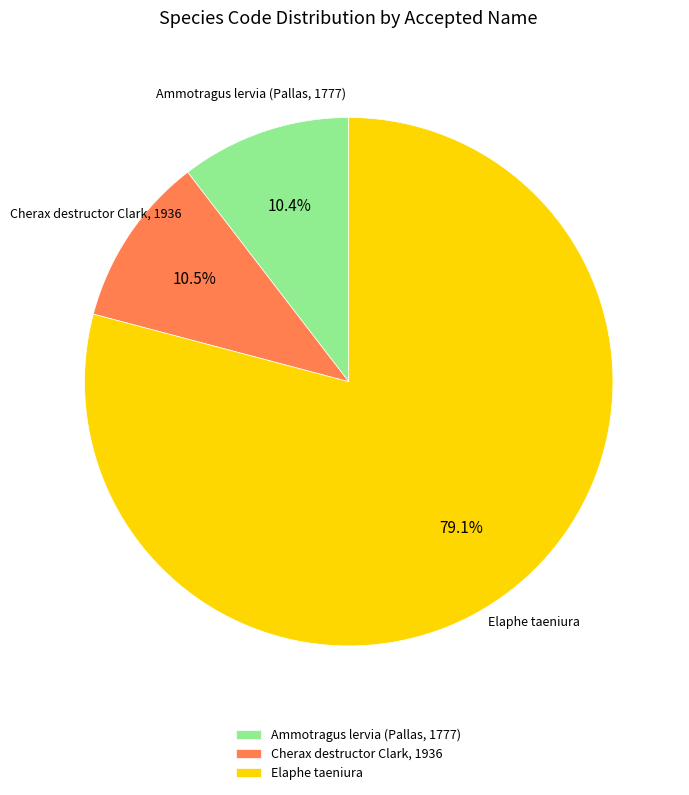

Rank the categories by value from highest to lowest.

Elaphe taeniura, Cherax destructor Clark, 1936, Ammotragus lervia (Pallas, 1777)